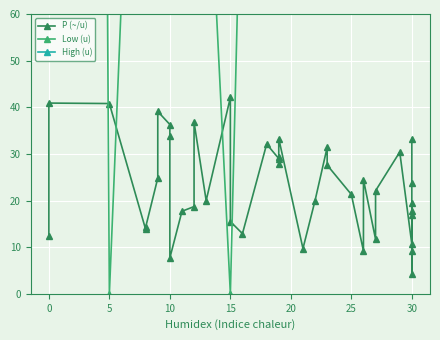

How many data points does each series have?

40